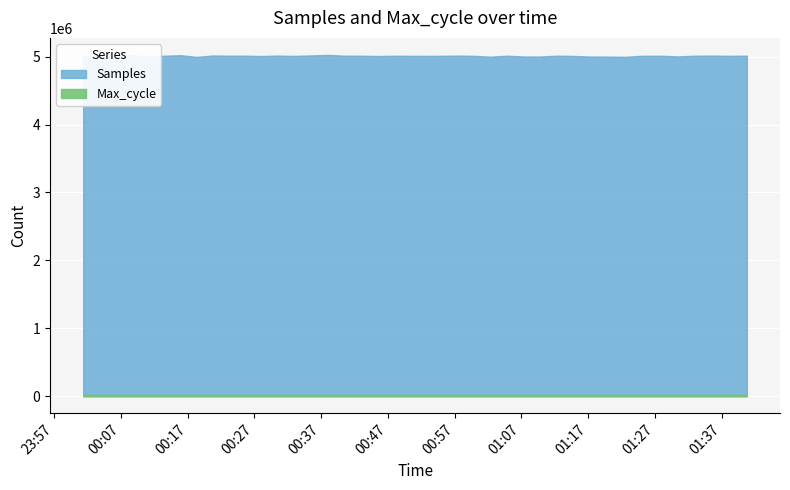

What is the highest value of the Samples series?

5025484